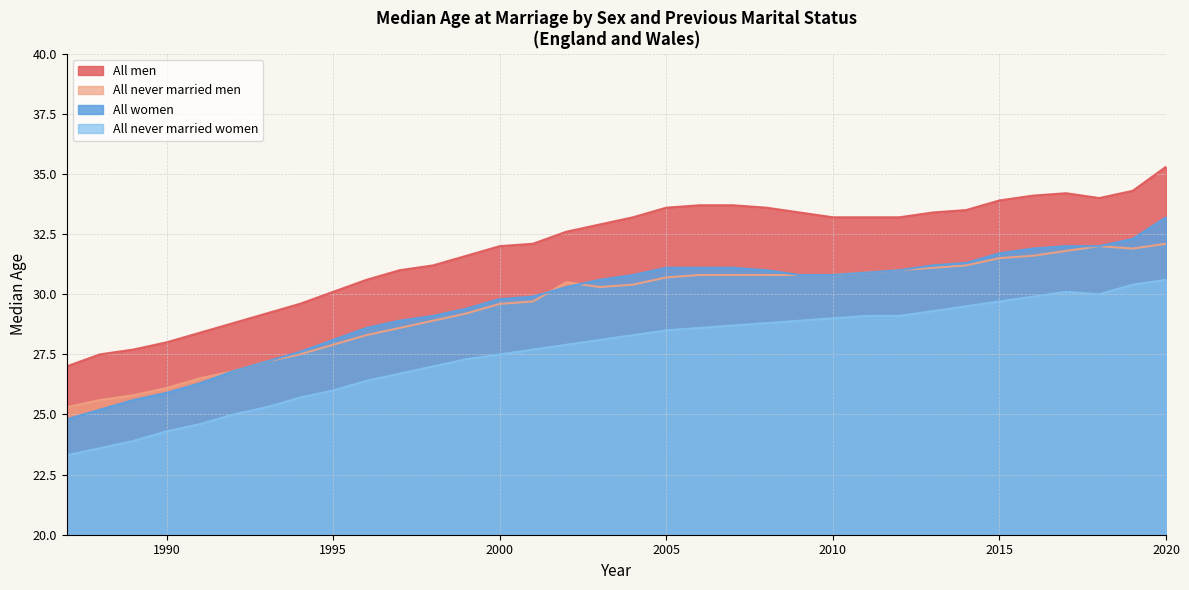

True or false: All never married women and All never married men cross at least once.

False